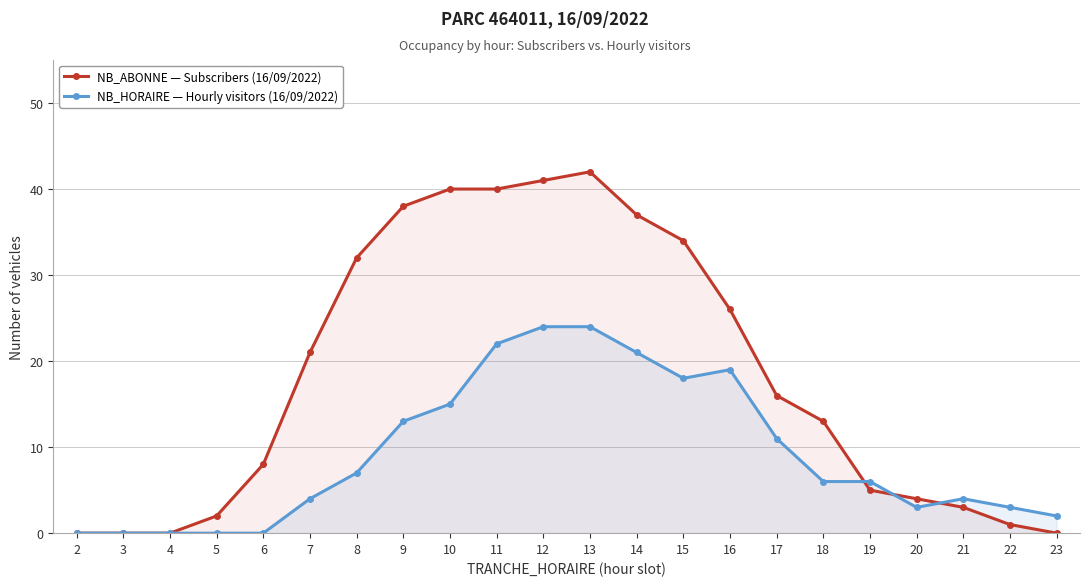

What is the difference between the NB_HORAIRE — Hourly visitors (16/09/2022) values at 18 and 6?

6